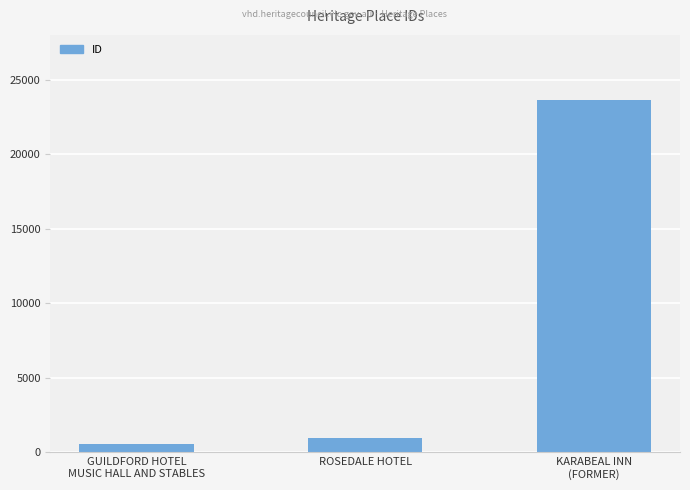

Where is the data nearest to the value 12107?

ROSEDALE HOTEL